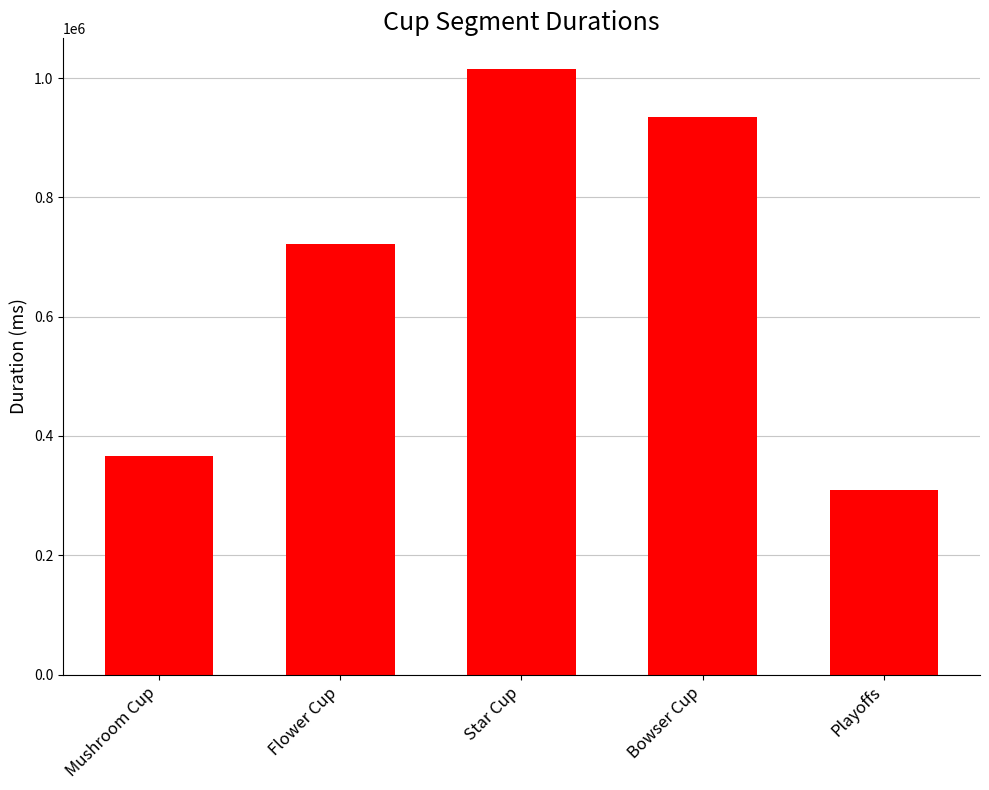

What is the difference between the values at Playoffs and Flower Cup?

412050